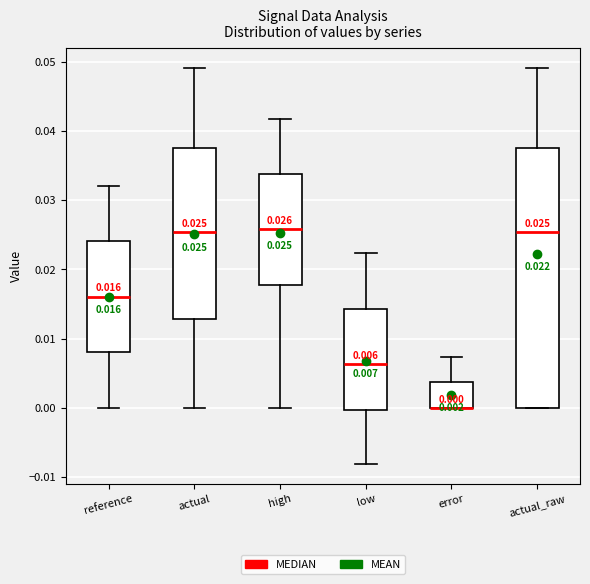

Which box is the tallest, from its lower edge to its upper edge?

actual_raw